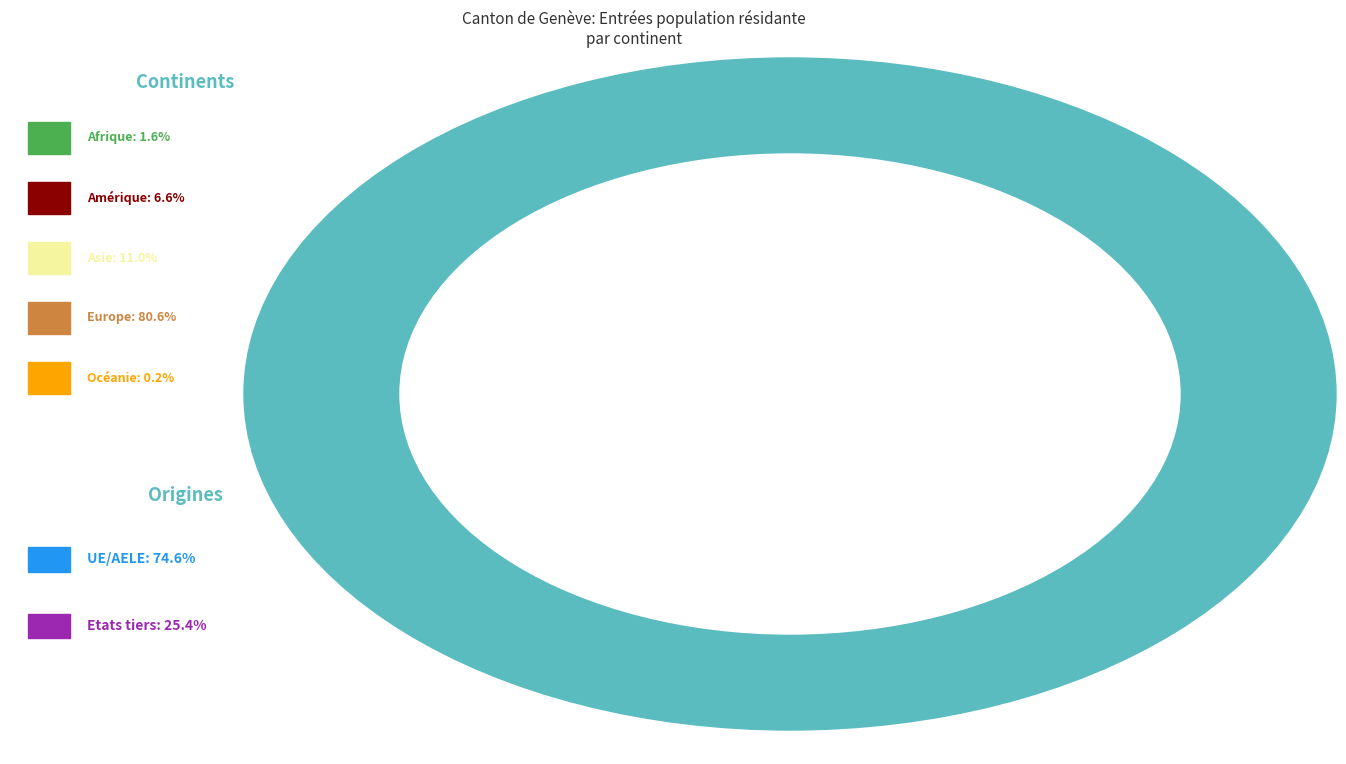

Is there any slice that represents more than half of the pie?

Yes